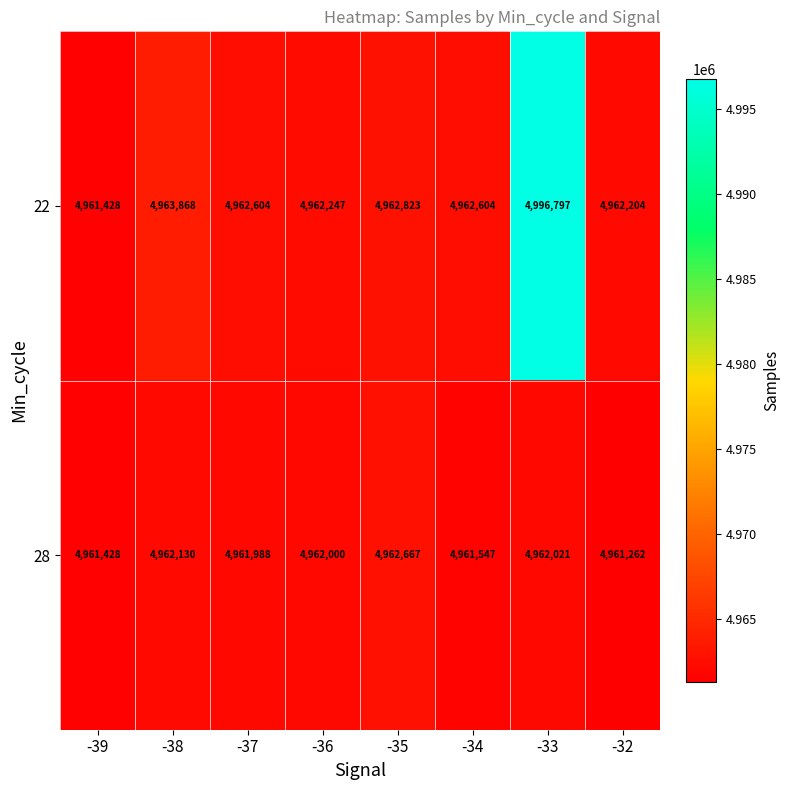

Reading left to right, what are all the values shown in this chart?

22: 4961428	4963868	4962604	4962247	4962823	4962604	4996797	4962204
28: 4961428	4962130	4961988	4962000	4962667	4961547	4962021	4961262